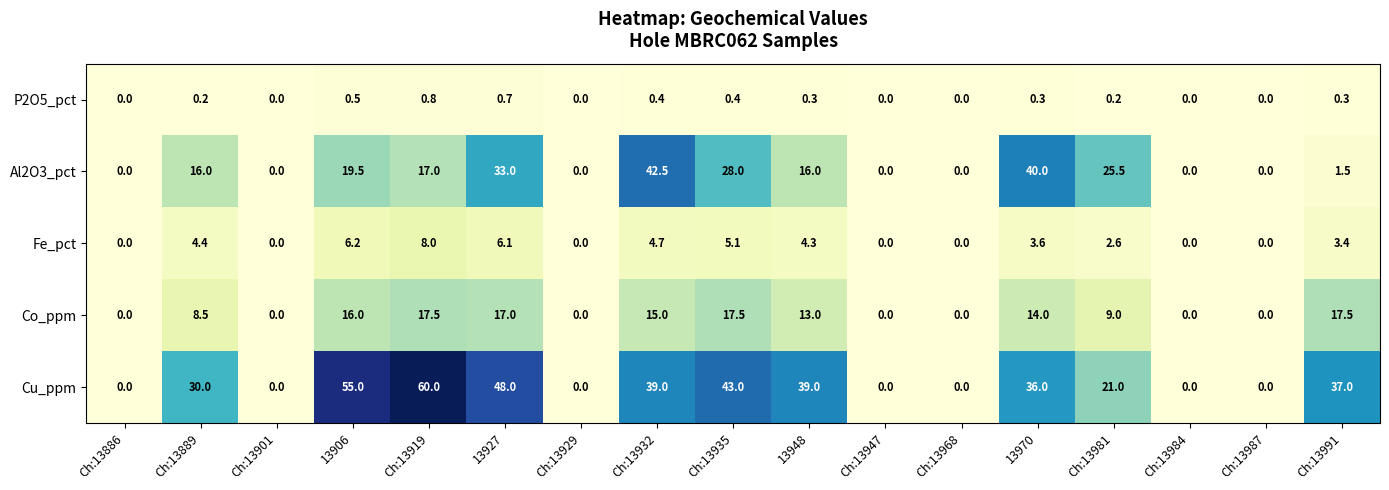

How many data points does each series have?

17